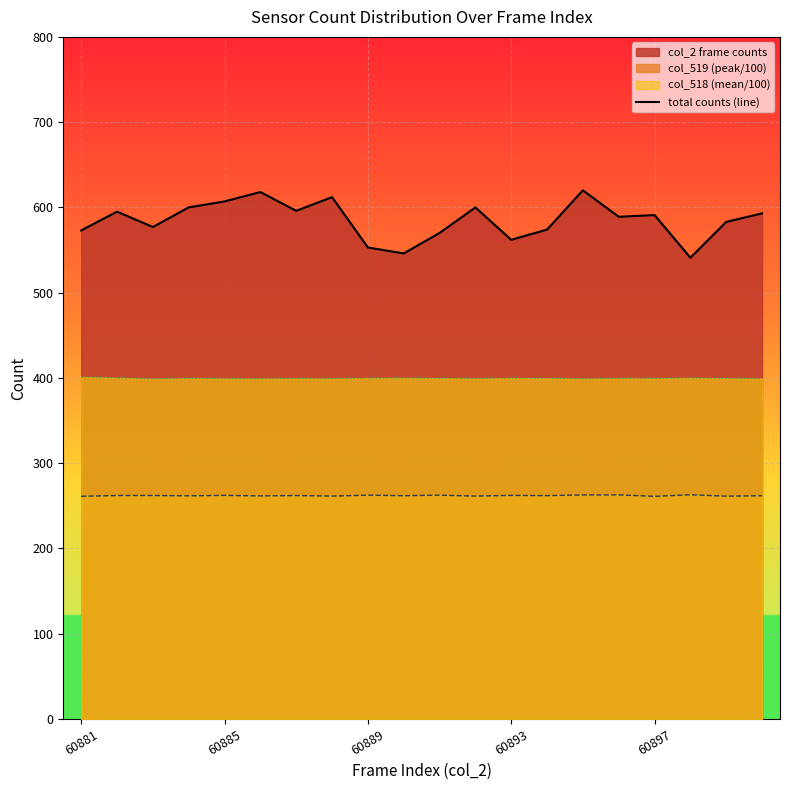

Reading right to left, list all the values displayed in this chart.

593	583	541	591	589	620	574	562	600	570	546	553	612	596	618	607	600	577	595	573